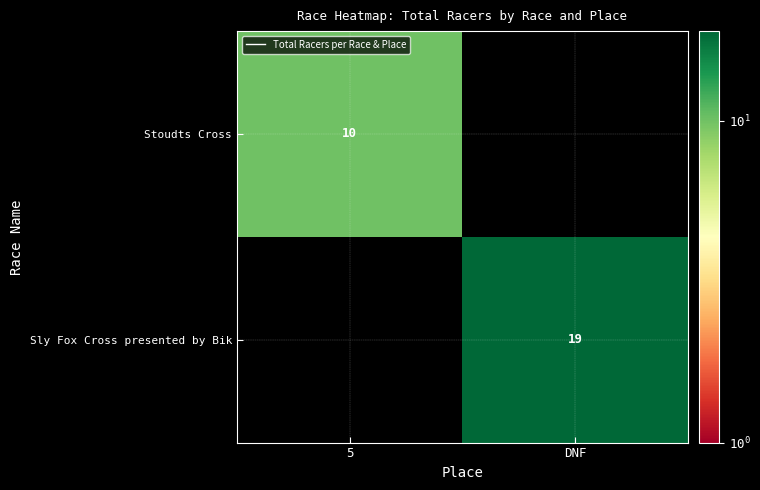

Which series has the widest spread of values?

Stoudts Cross